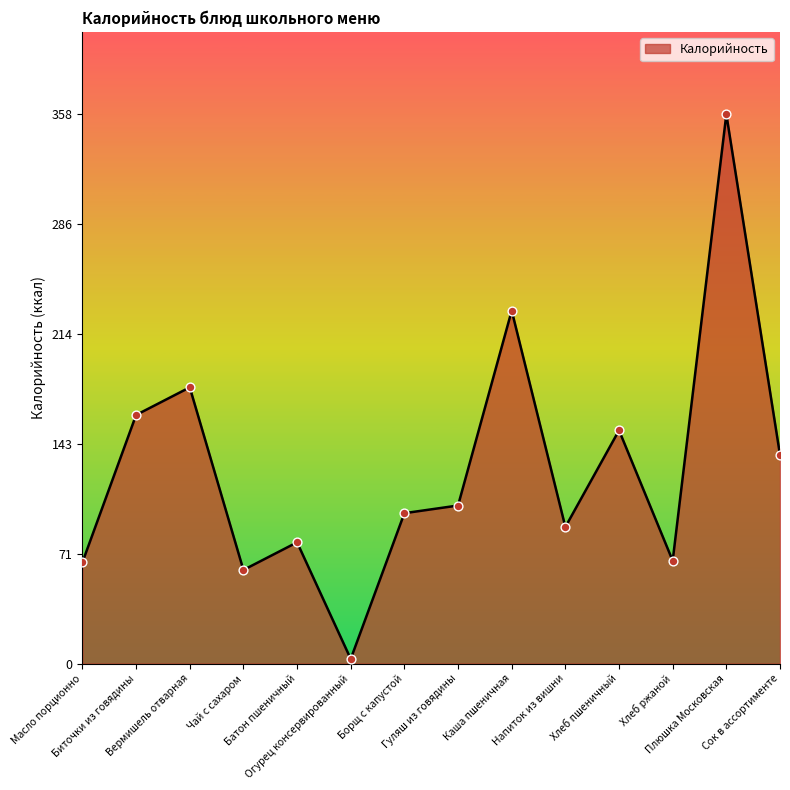

What is the change in value from Чай с сахаром to Сок в ассортименте?

+75